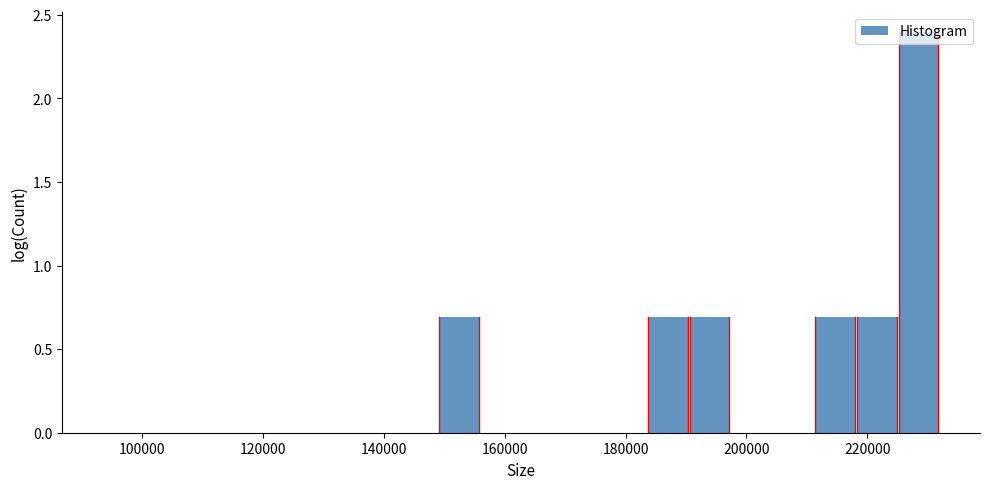

Read against the x-axis, roughly where is the centre of the tallest bar?

228000